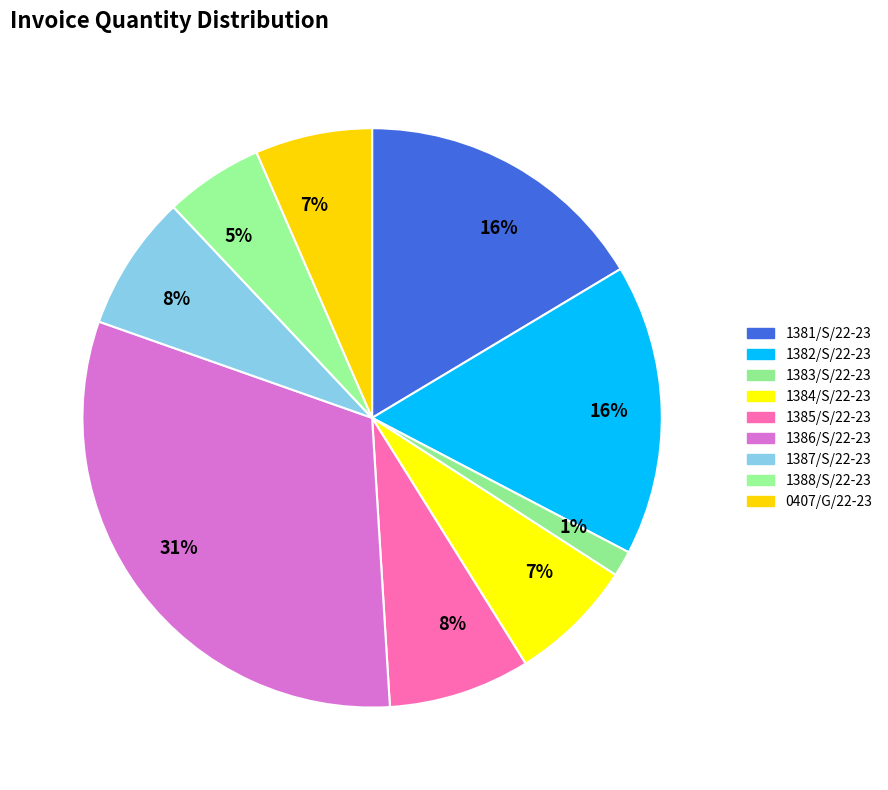

How many slices are in this pie chart?

9